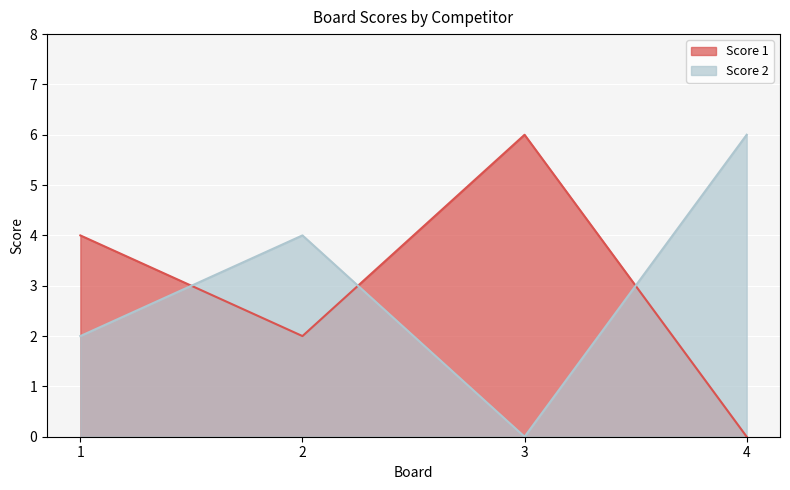

How many intersections are there between Score 1 and Score 2?

3